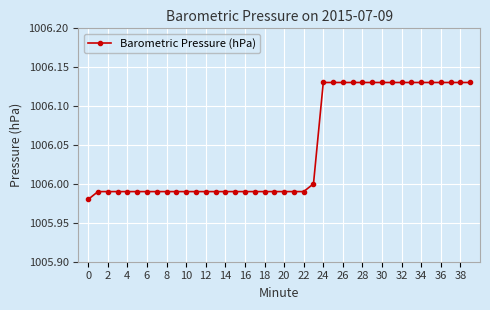

What is the sum of all values?

40241.8